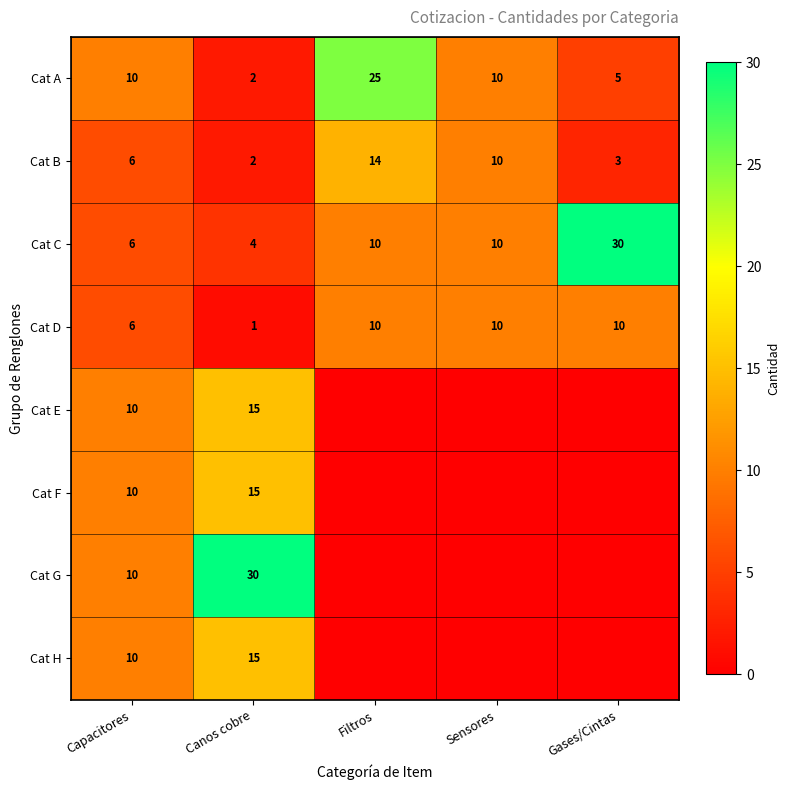

What is the approximate value of Cat B at Filtros, to the nearest 10?

10